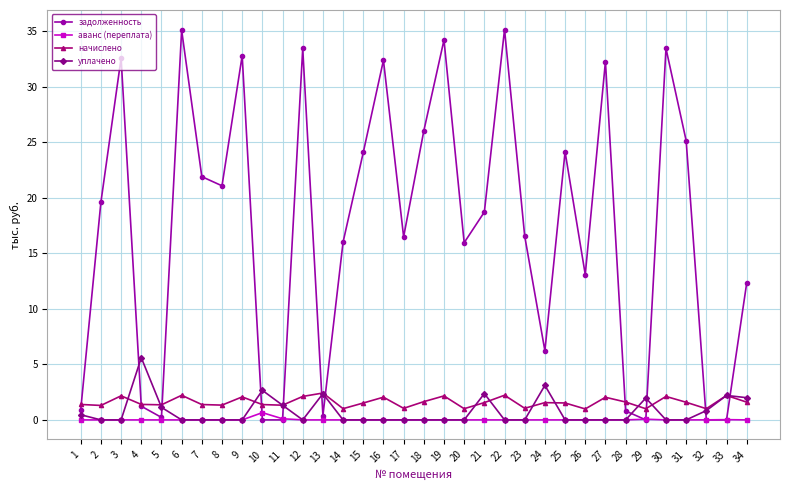

What is the maximum value for уплачено?

5.6